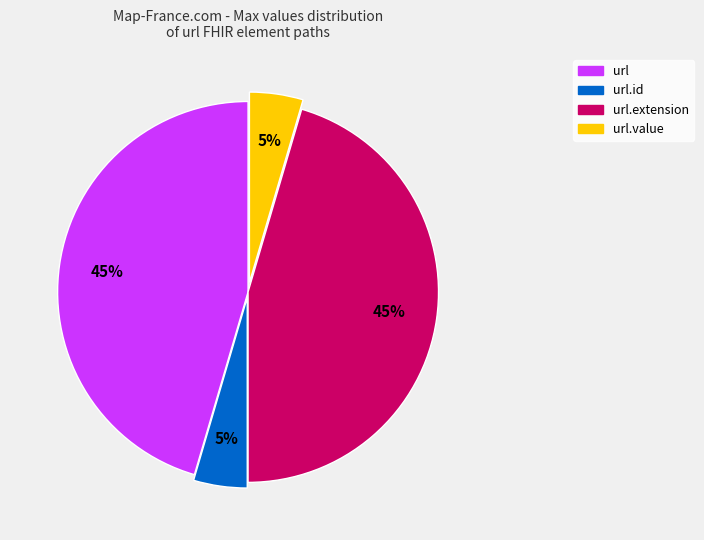

To the nearest percent, what is the average slice percentage?

25%